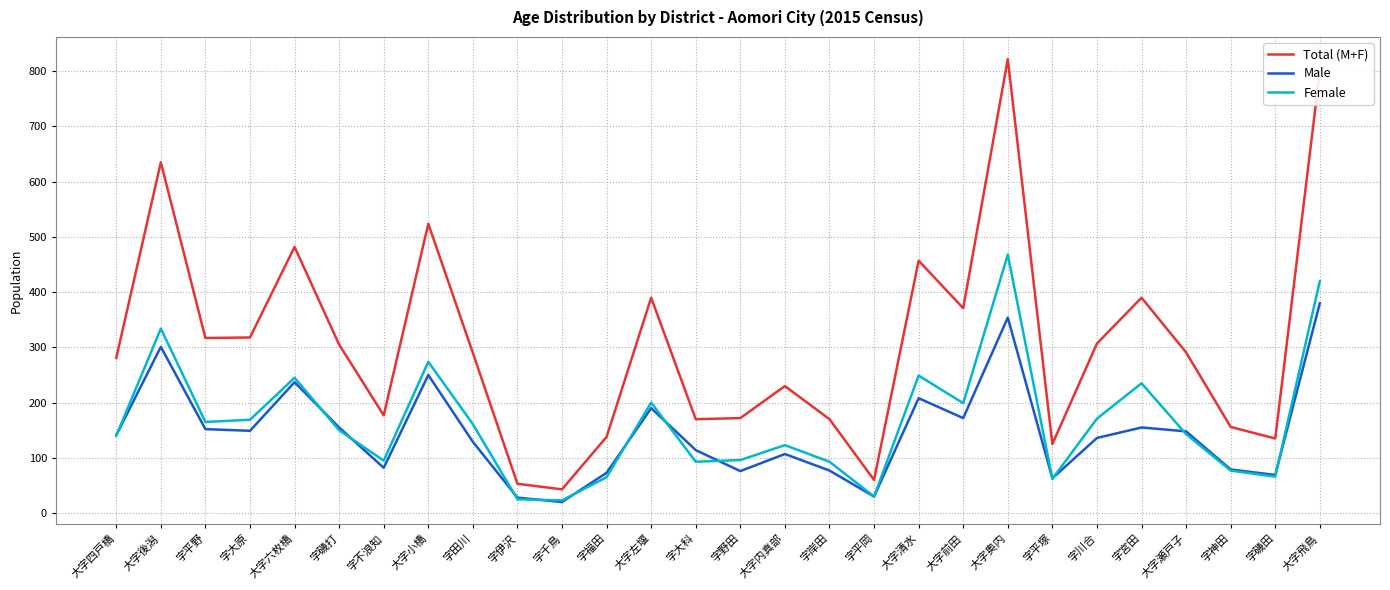

Which category has the highest value across all series?

大字奥内